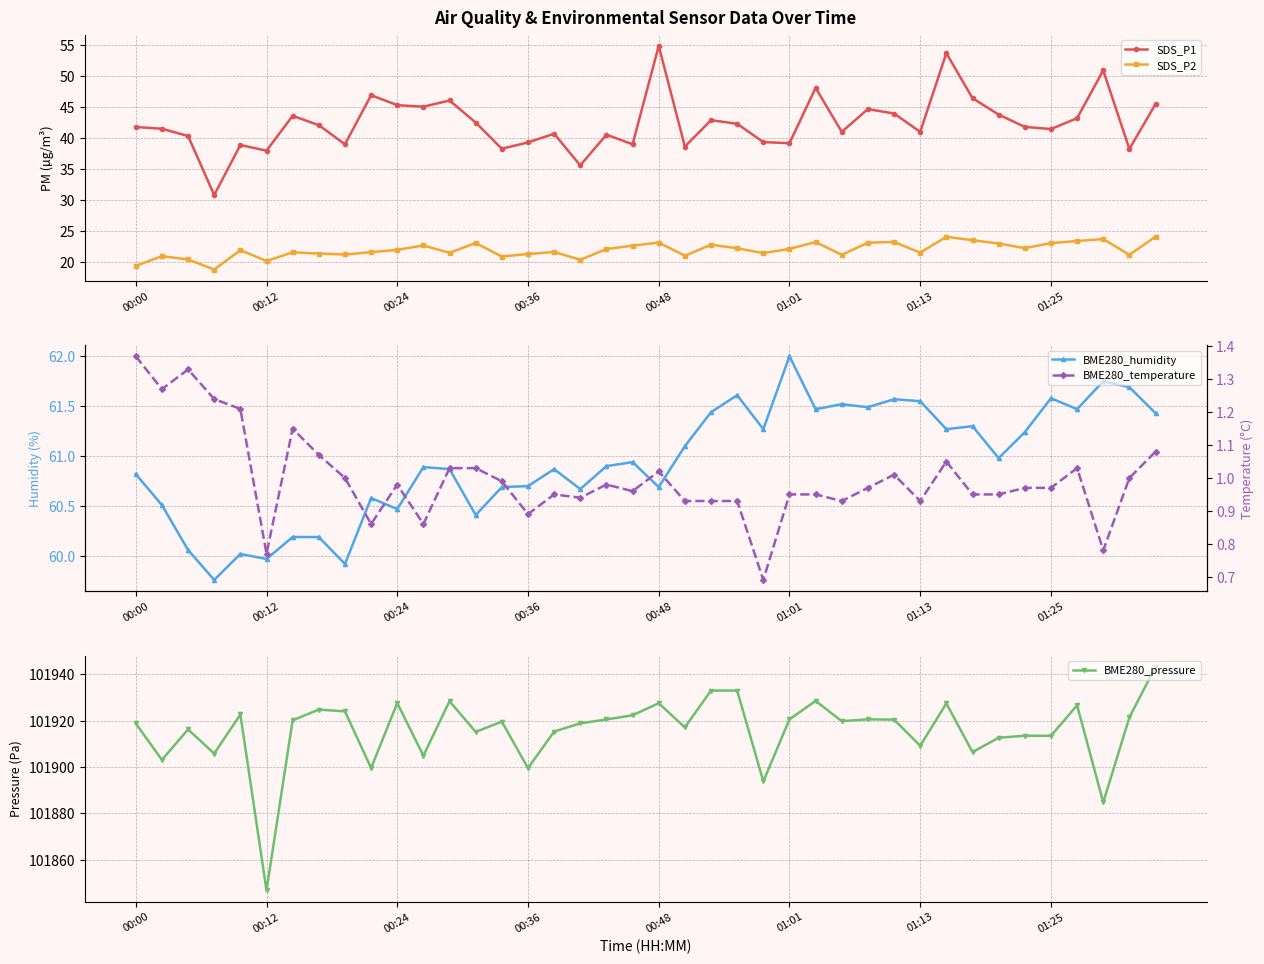

True or false: SDS_P2 has more than 0 points higher than both neighbors.

True